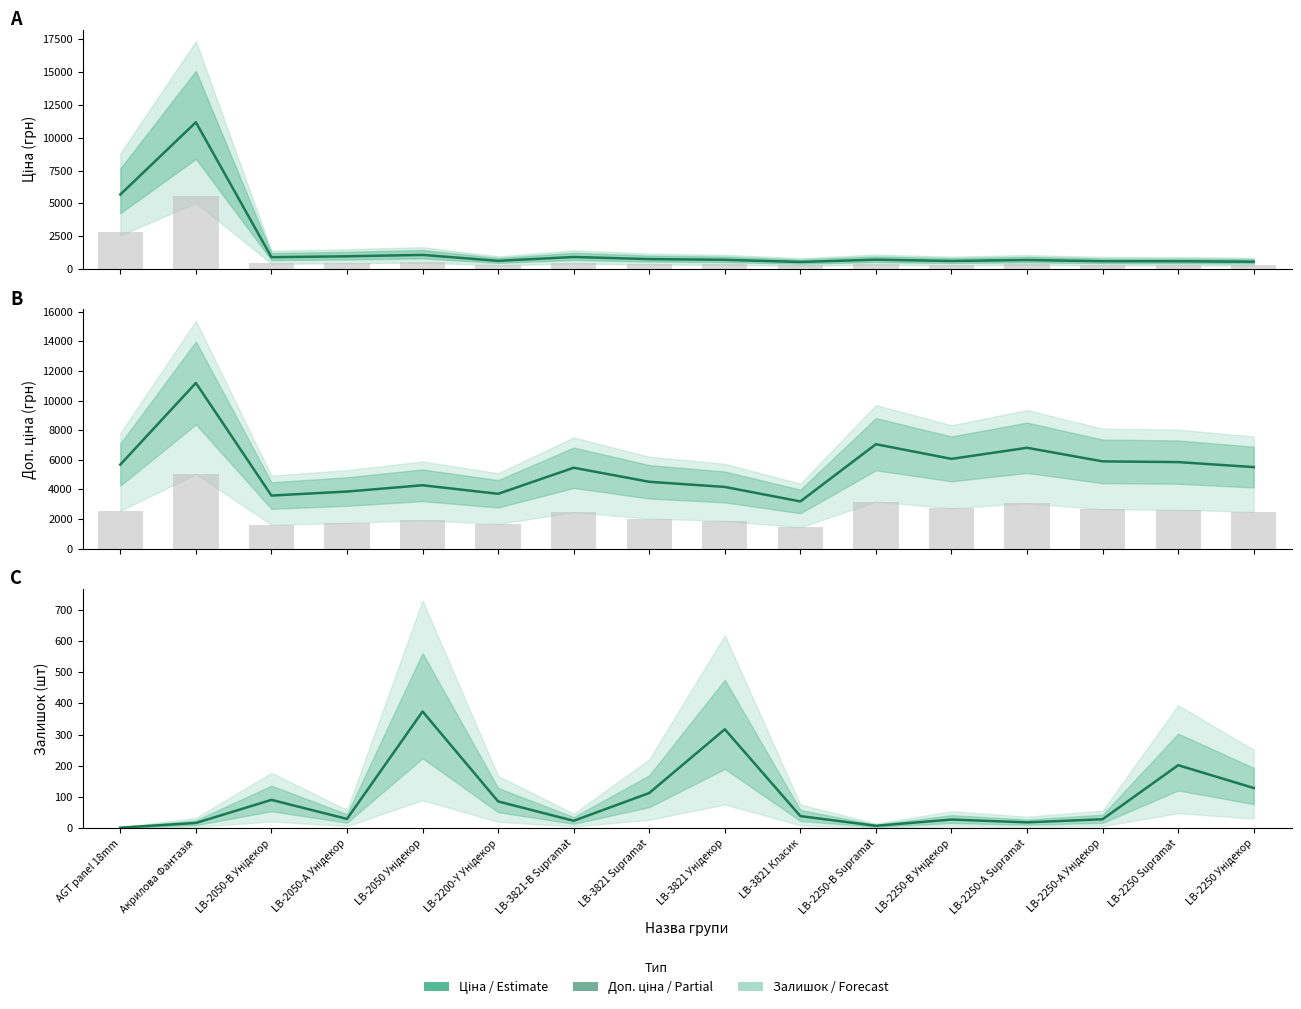

How many values in the Залишок series are below 39?

8